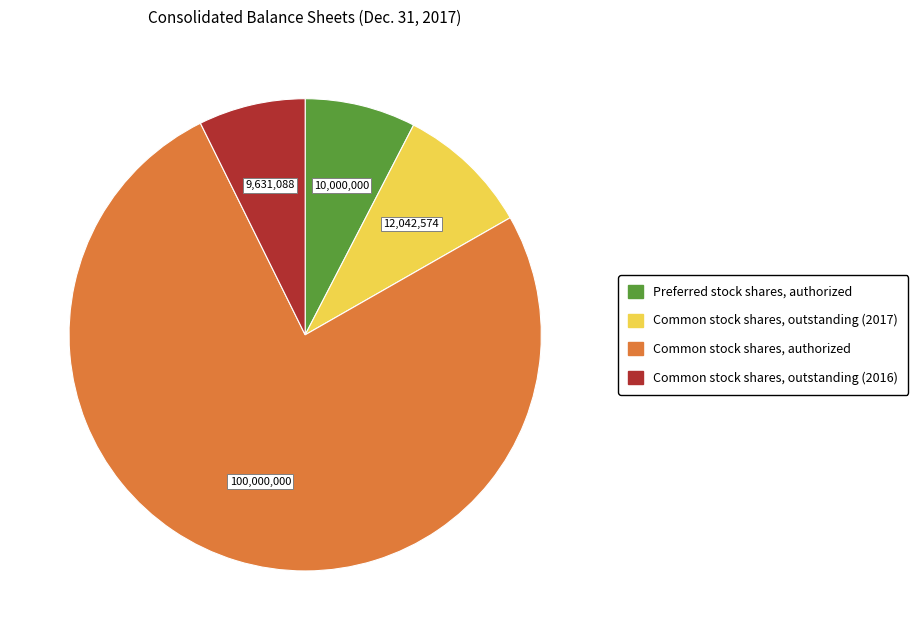

Does any single category account for the majority?

Yes